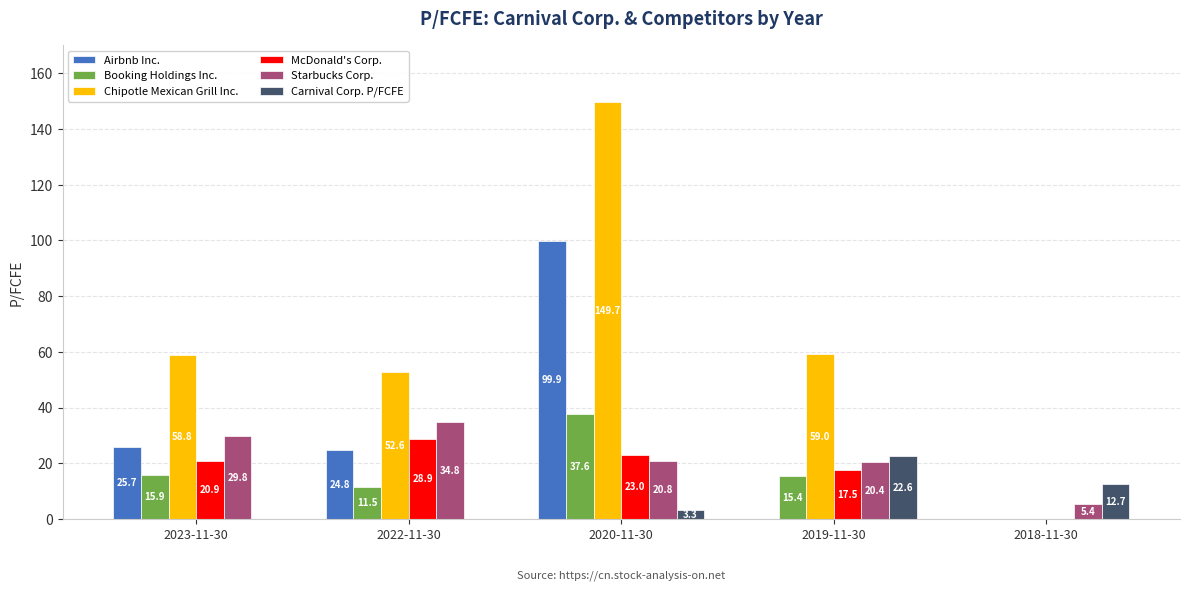

How many data points in Booking Holdings Inc. are above 15?

3